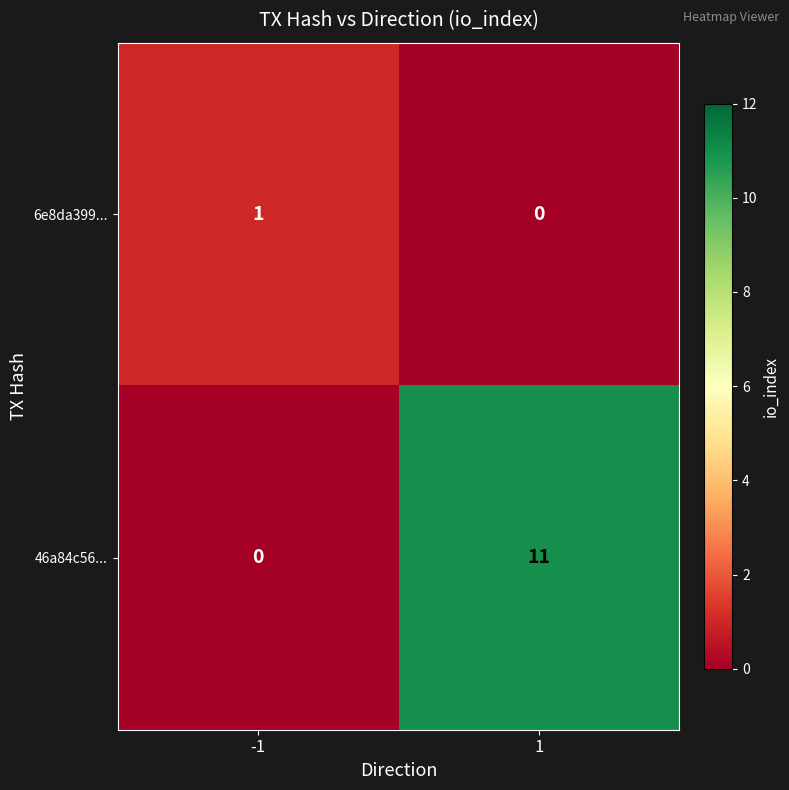

How many categories are shown in the chart?

2